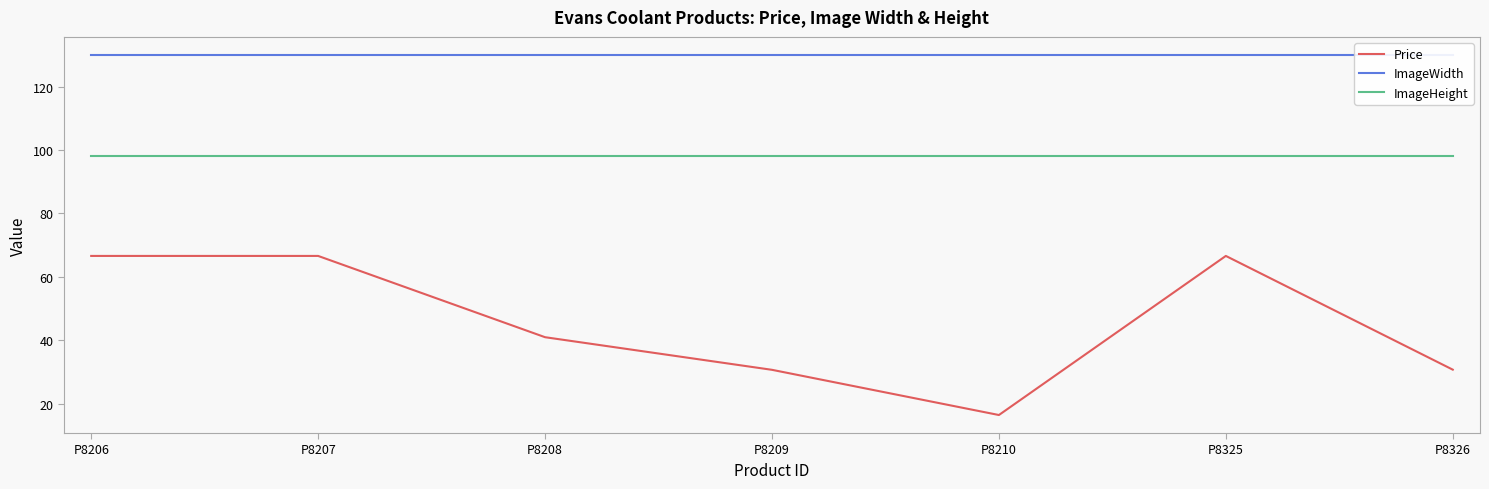

Is it true that ImageHeight equals 98.0 at P8207?

True